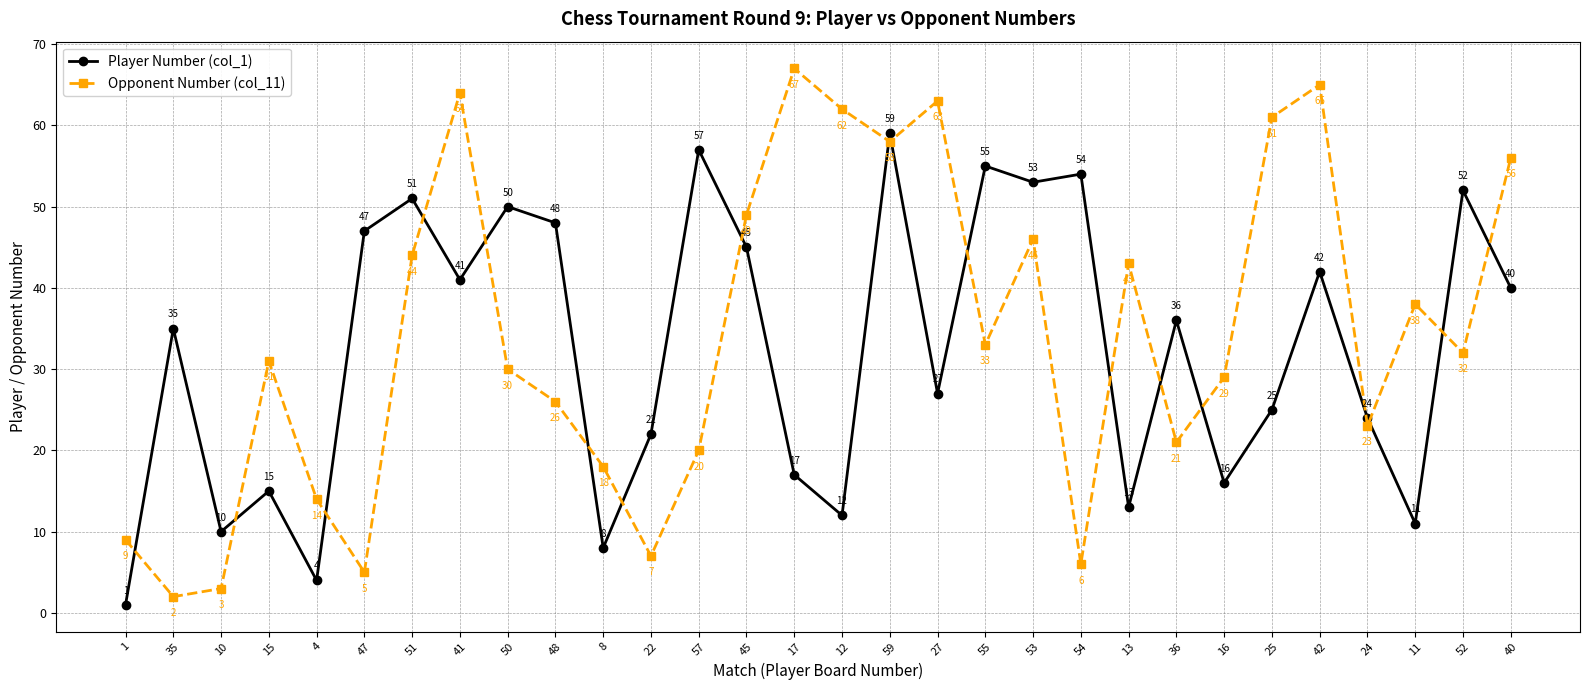

The value of Opponent Number (col_11) at 40 is 56. True or false?

True